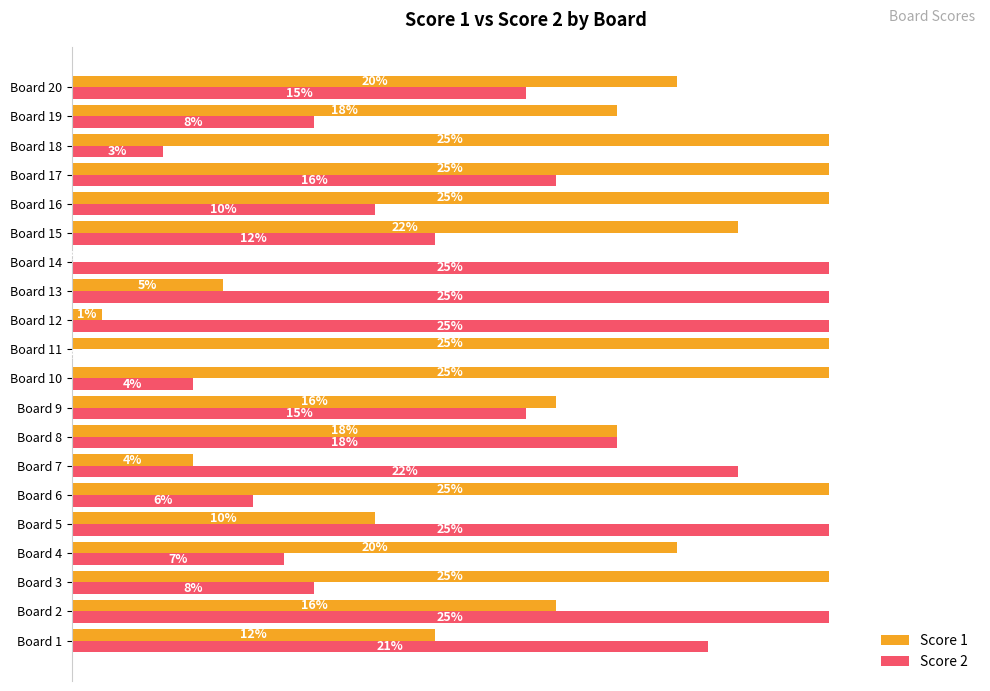

At which label is Score 2 closest to 12?

Board 15